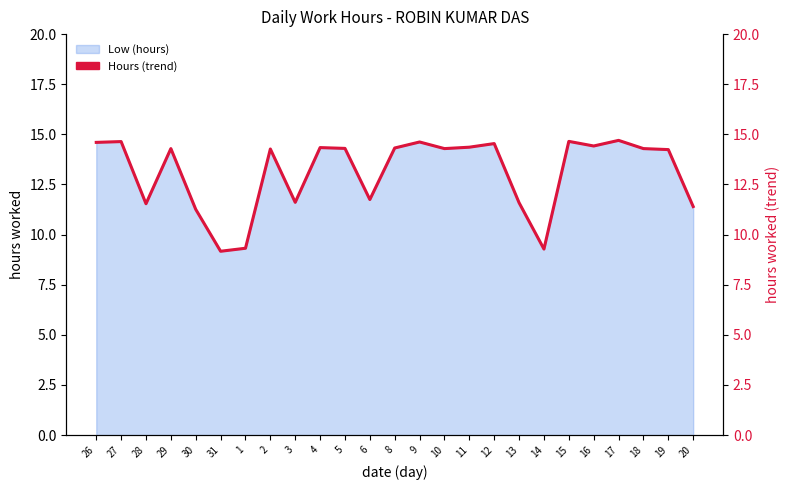

The value at 15 is 14.7. True or false?

True